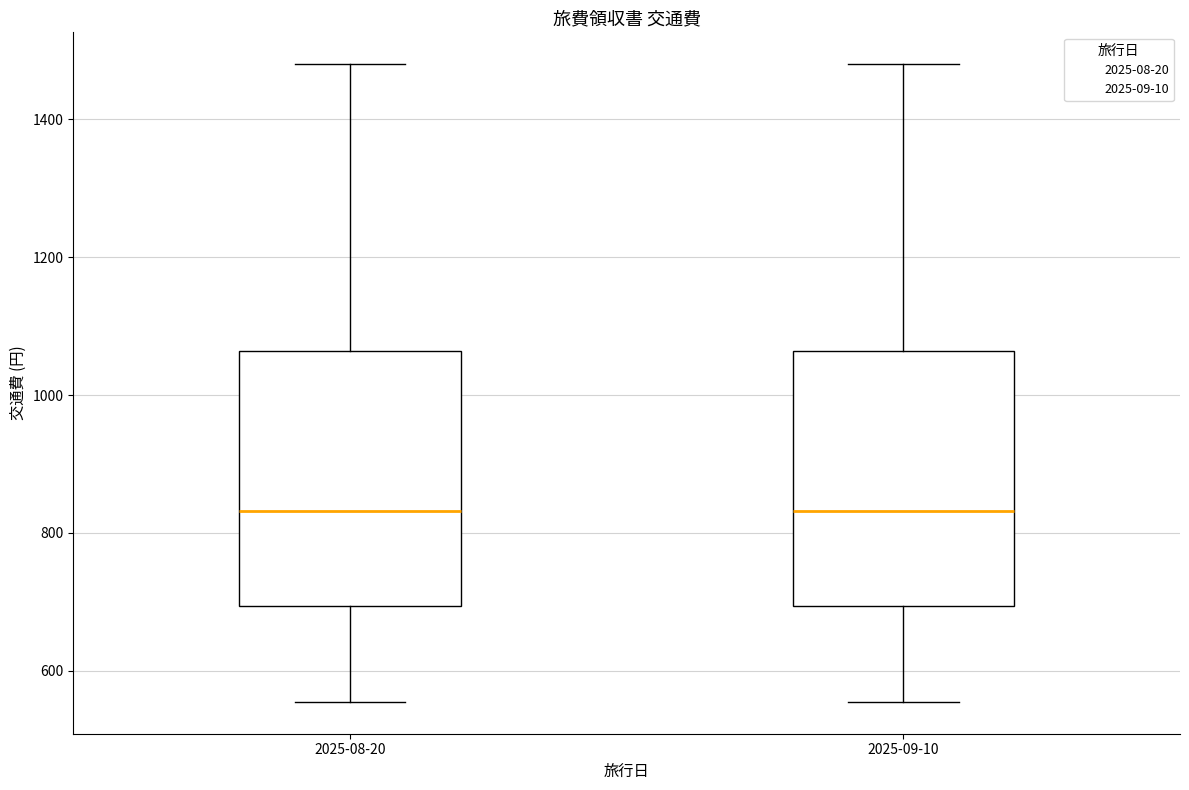

Reading left to right, read every box against the y-axis: the position of its median line, the range the box covers, and the ends of its whiskers. The values are not printed on the chart, so give them approximately, as read against the axis.

2025-08-20: median 840, box 700 to 1060, whiskers 560 to 1480
2025-09-10: median 840, box 700 to 1060, whiskers 560 to 1480